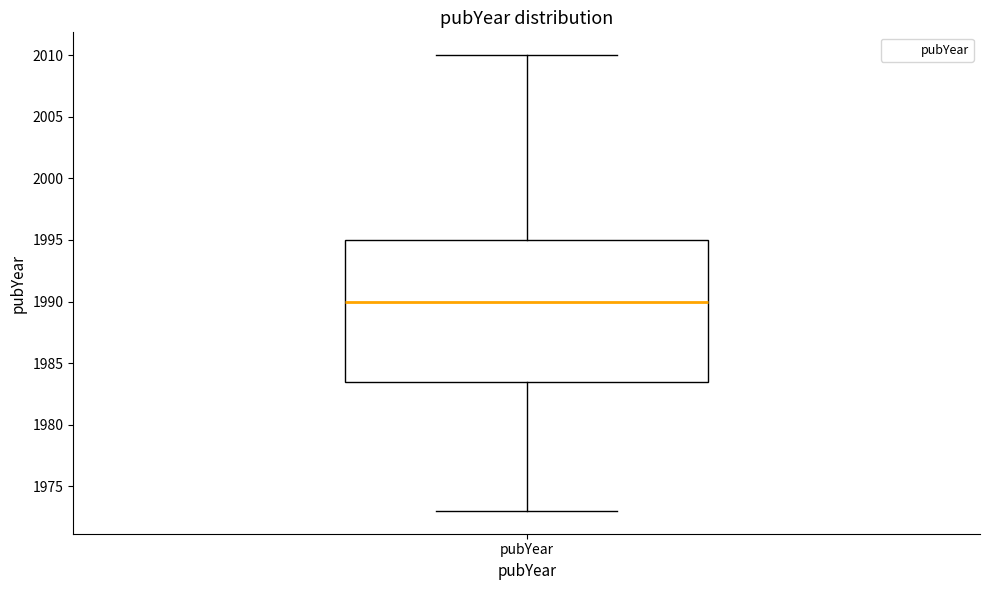

Transcribe this box plot: give where the median line is, the range the box spans, and where the two whiskers end, as read against the y-axis. The values are not printed on the chart, so give them approximately, as read against the axis.

median 1990.0, box 1983.5 to 1995.0, whiskers 1973.0 to 2010.0